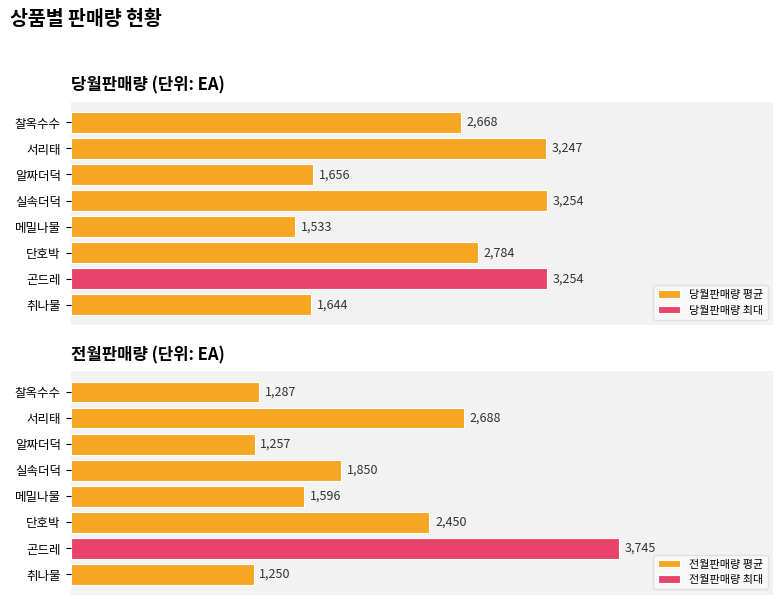

Which series has the widest spread of values?

전월판매량 평균